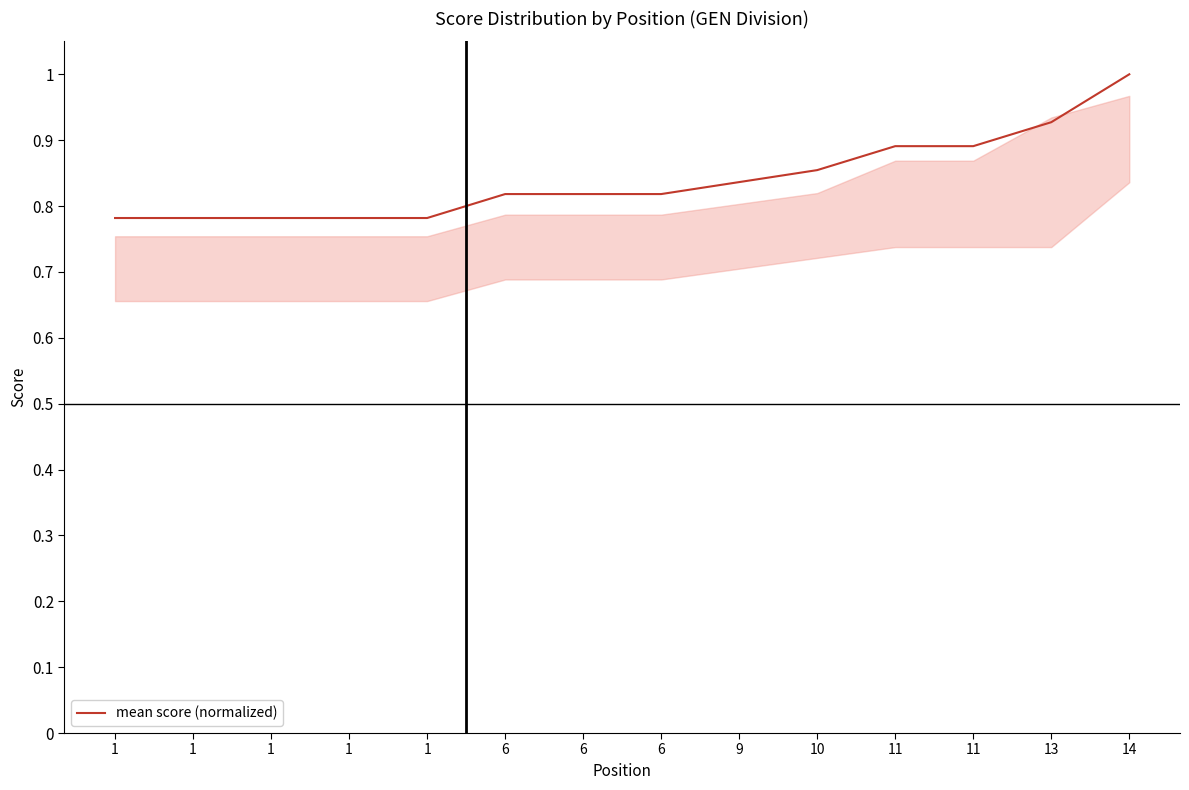

Is it true that the value at 1 is 0.8?

True